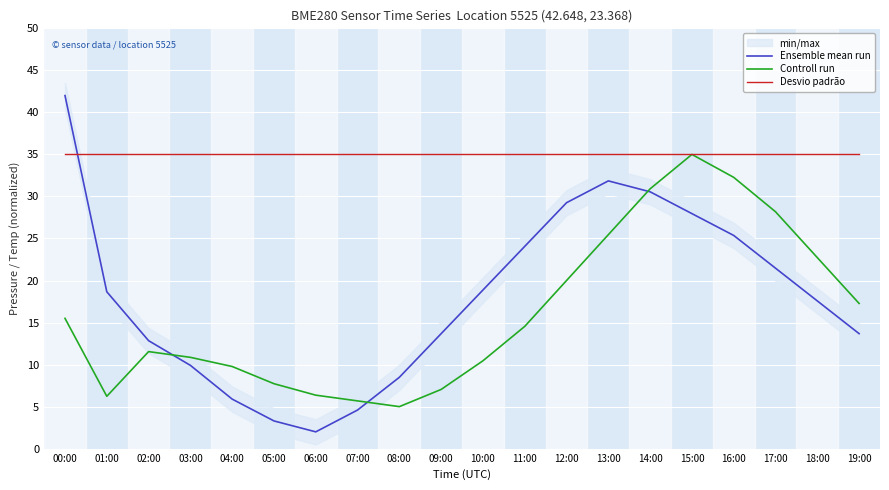

Is it true that Desvio padrão equals 35.0 at 16:00?

True